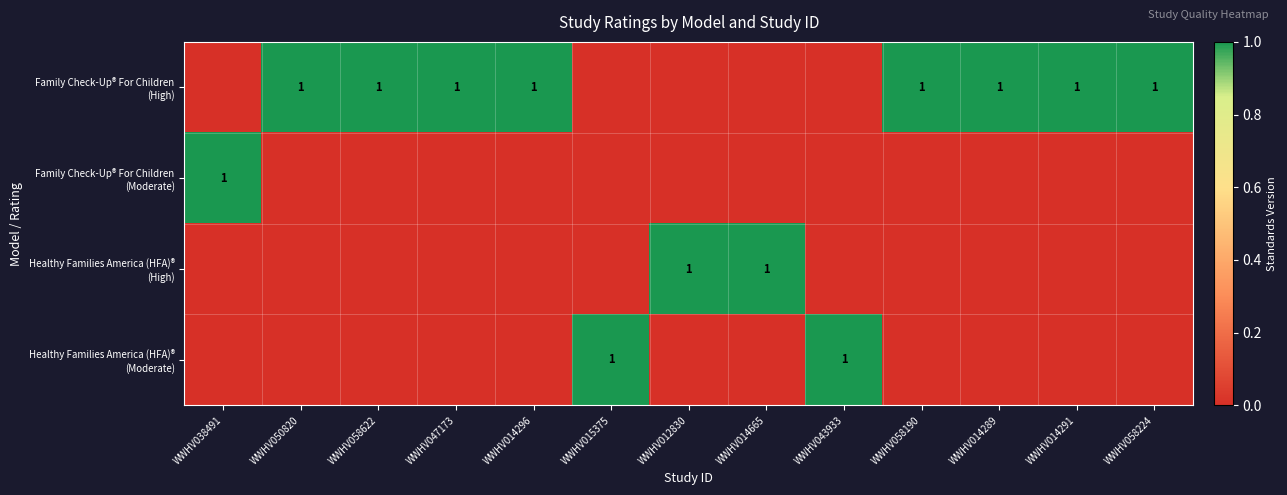

At which label does Family Check-Up® For Children (Moderate) reach its peak?

WWHV038491